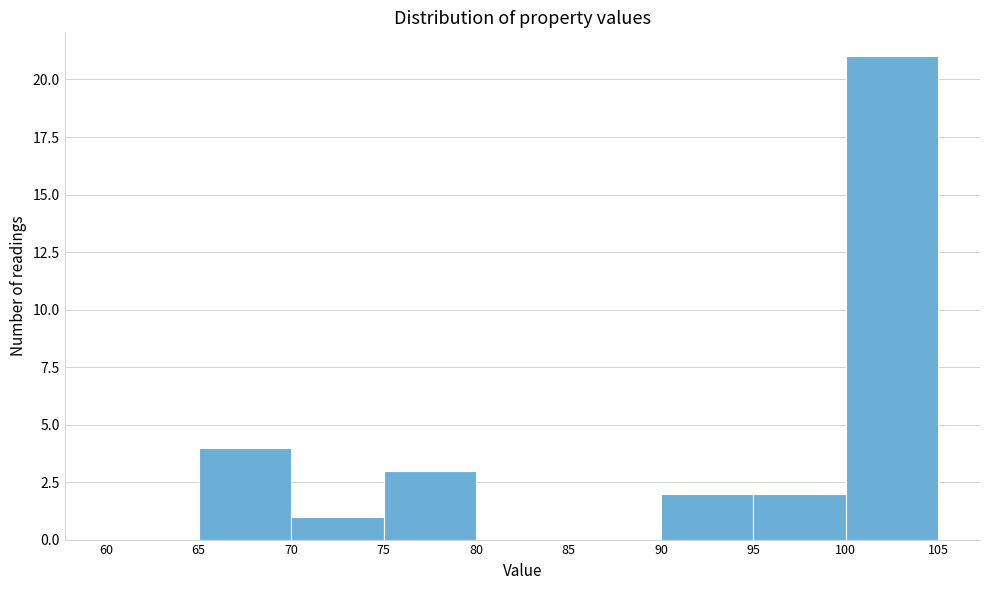

Which range on the x-axis has the tallest bar?

100 to 105